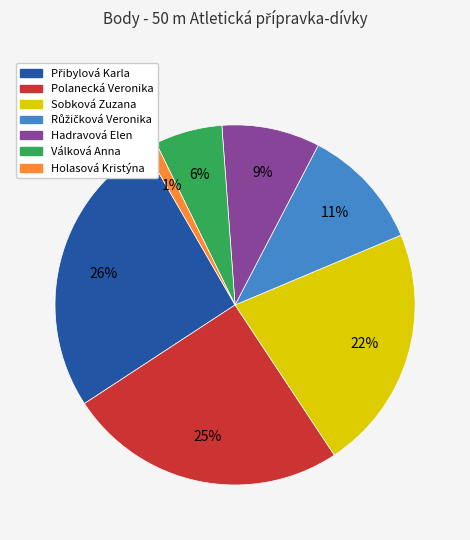

Is Polanecká Veronika the majority of the pie?

No